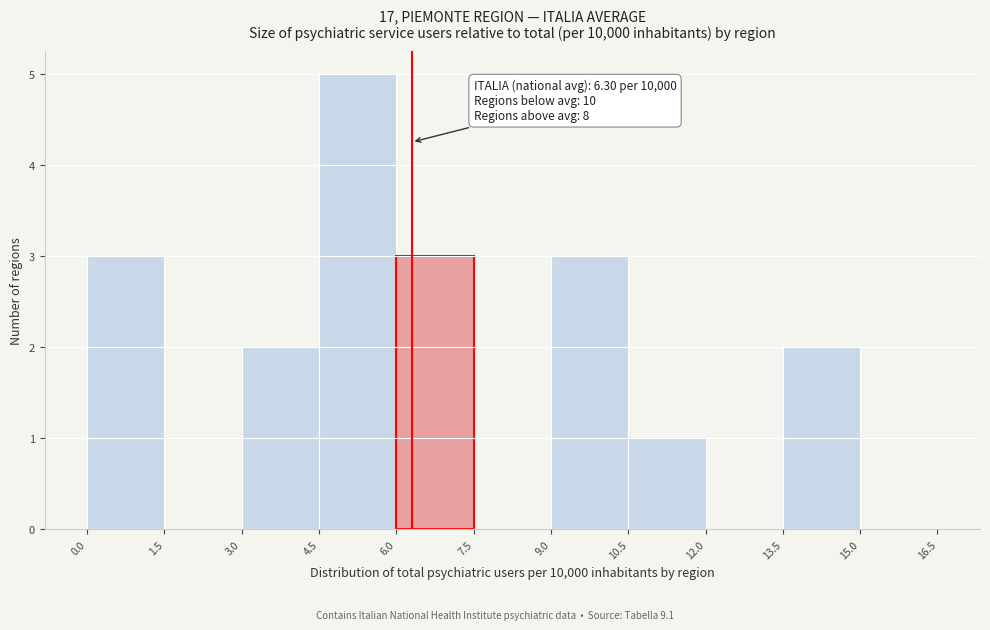

Over which range of the x-axis is the bar tallest?

4.5 to 6.0